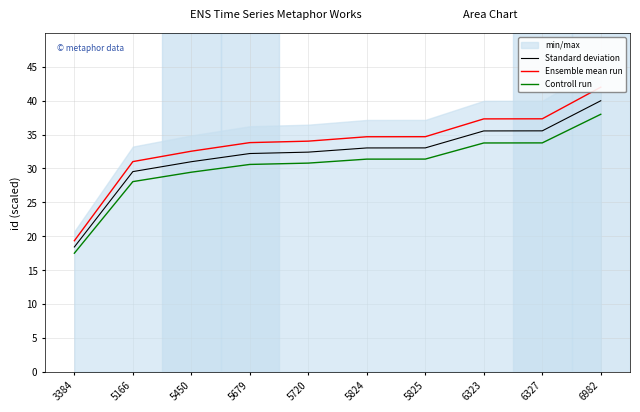

What is the difference between the highest and lowest values at 5166?

3.0